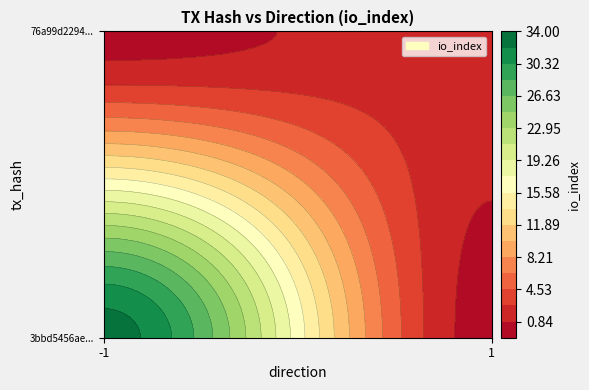

At direction, list the series in order from smallest to largest.

3bbd5456ae35fa471e32bac66e18853b4c054a9, 76a99d2294886ea1ea41fa8dd7f7d84edcb28cb